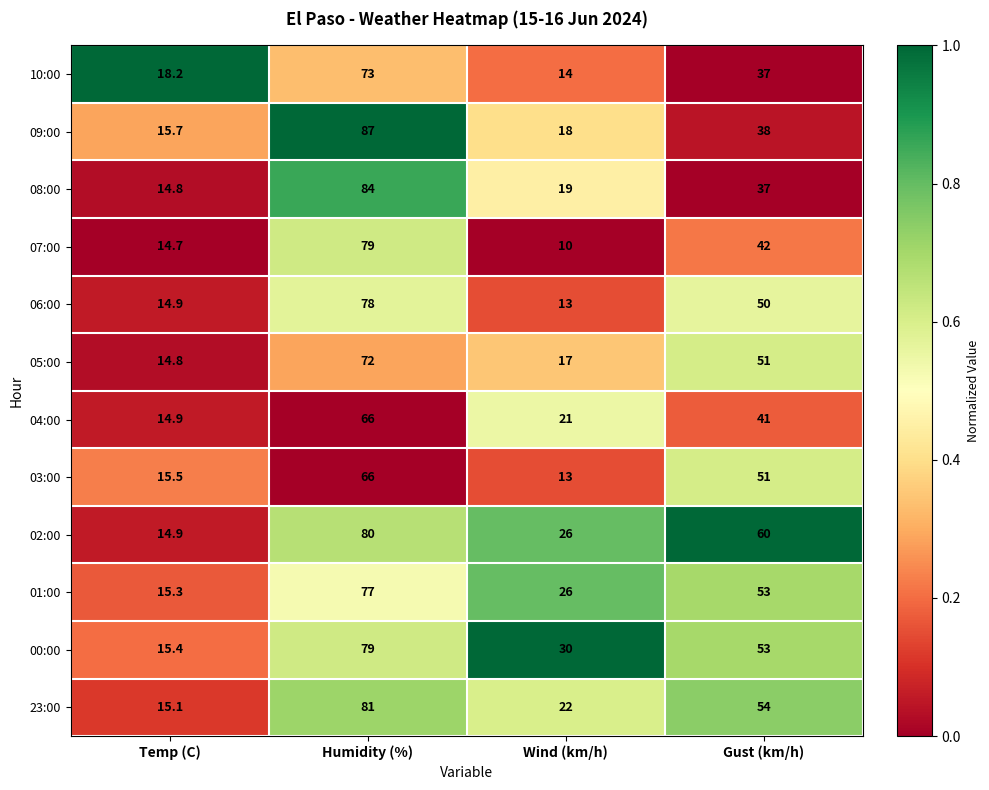

What is the difference between the second highest and second lowest values in the 00:00 series?

23.0